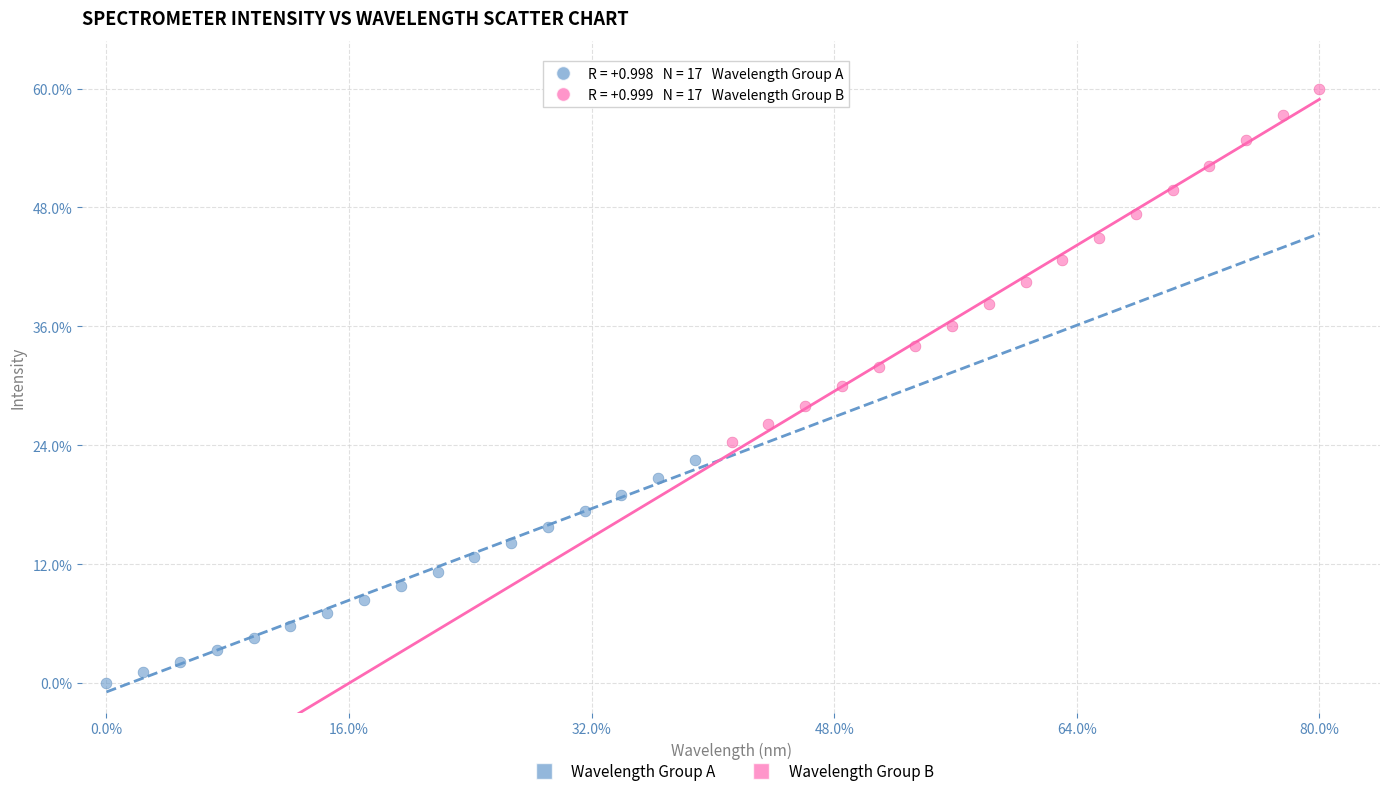

What are all the series names shown in the legend?

Wavelength Group A, Wavelength Group B